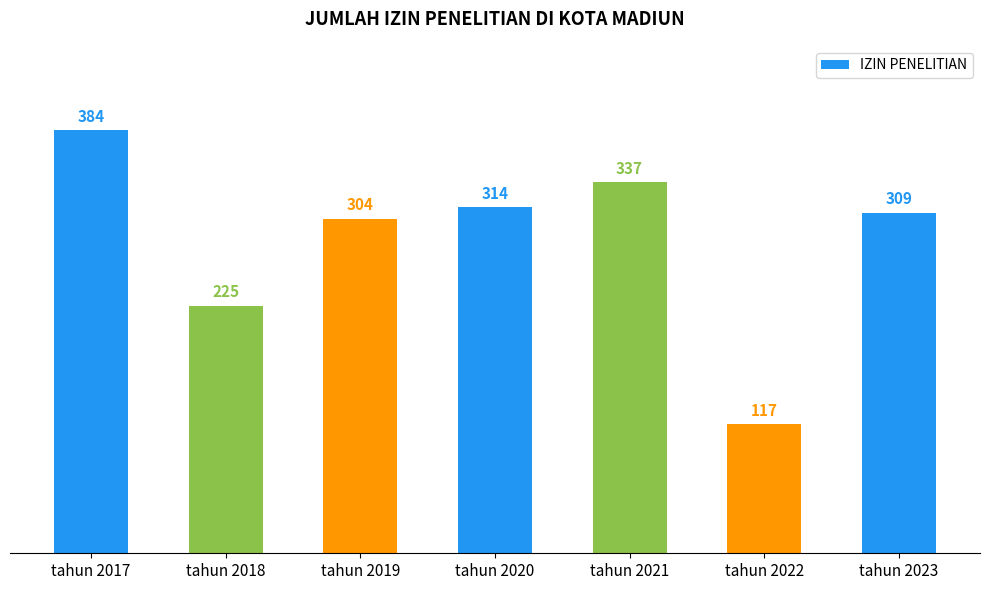

Reading right to left, extract all data points from this chart.

309	117	337	314	304	225	384